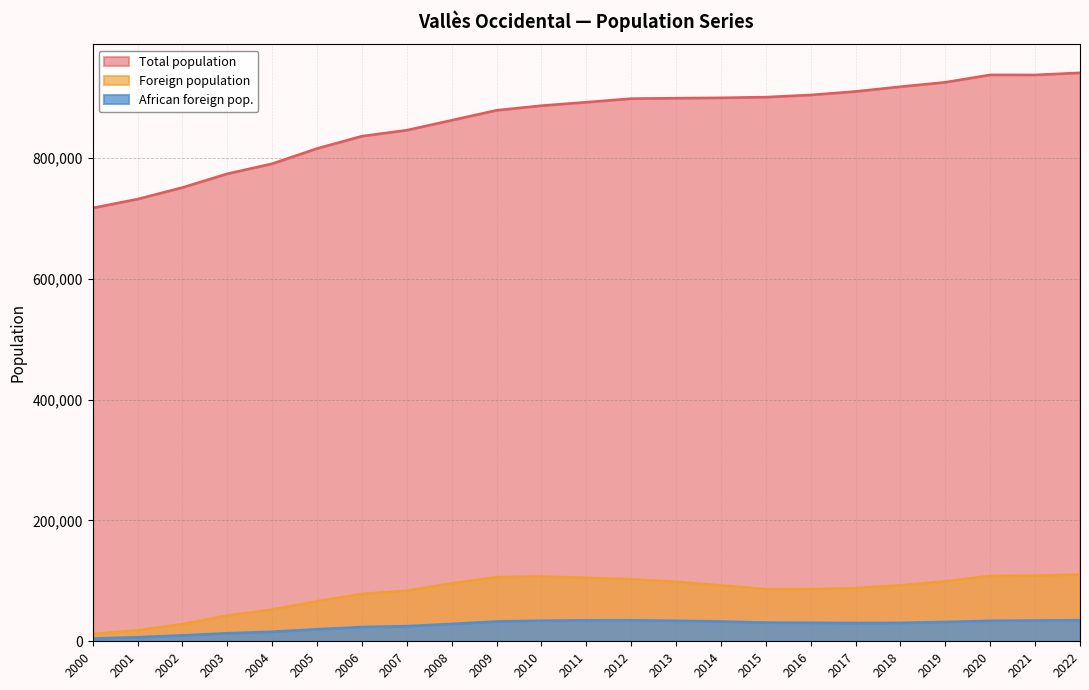

Which has a higher value, 2005 or 2018?

2018